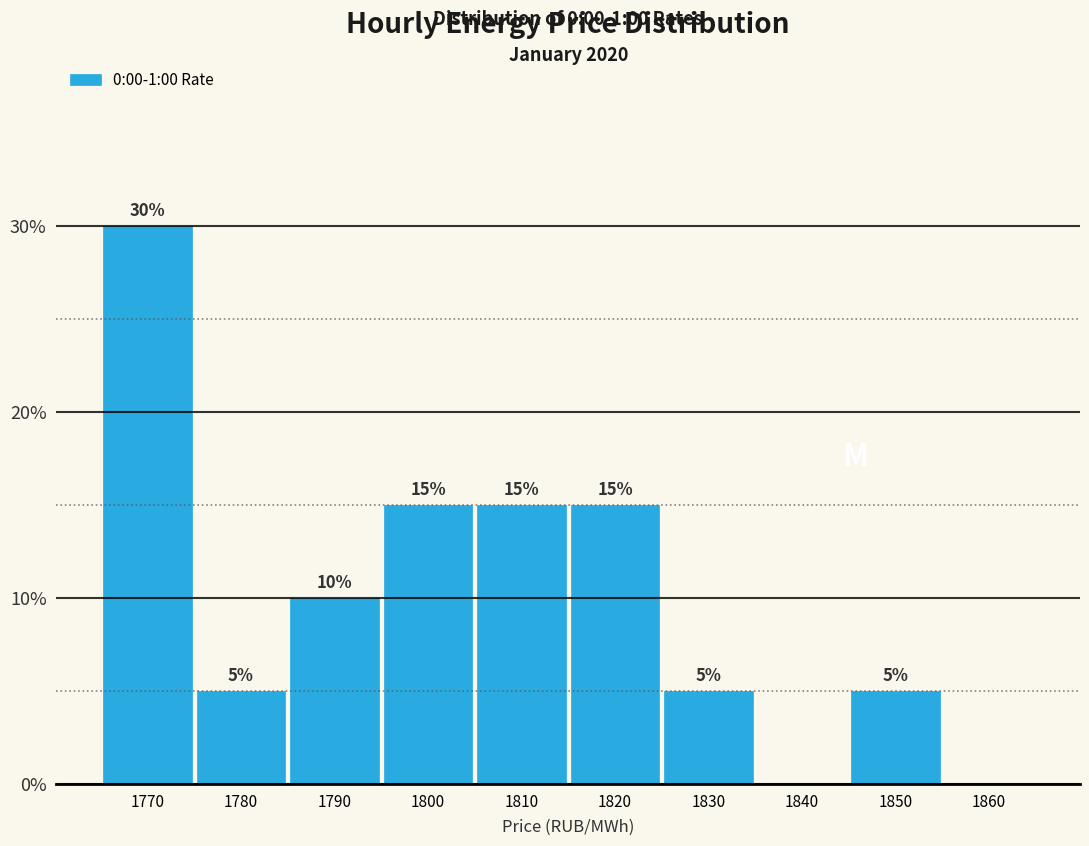

Reading left to right, extract all data points from this chart.

1770=30	1780=5	1790=10	1800=15	1810=15	1820=15	1830=5	1840=0	1850=5	1860=0